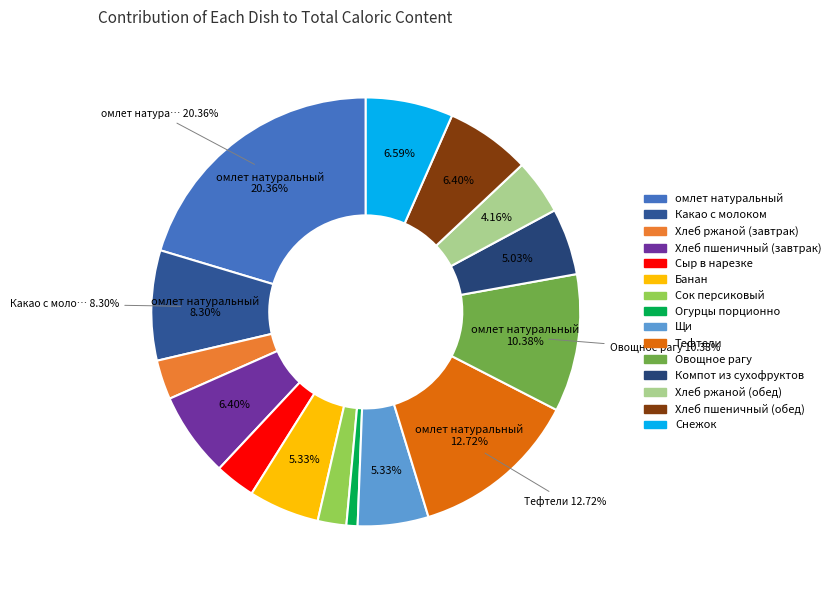

Does Тефтели represent more than half of the total?

No